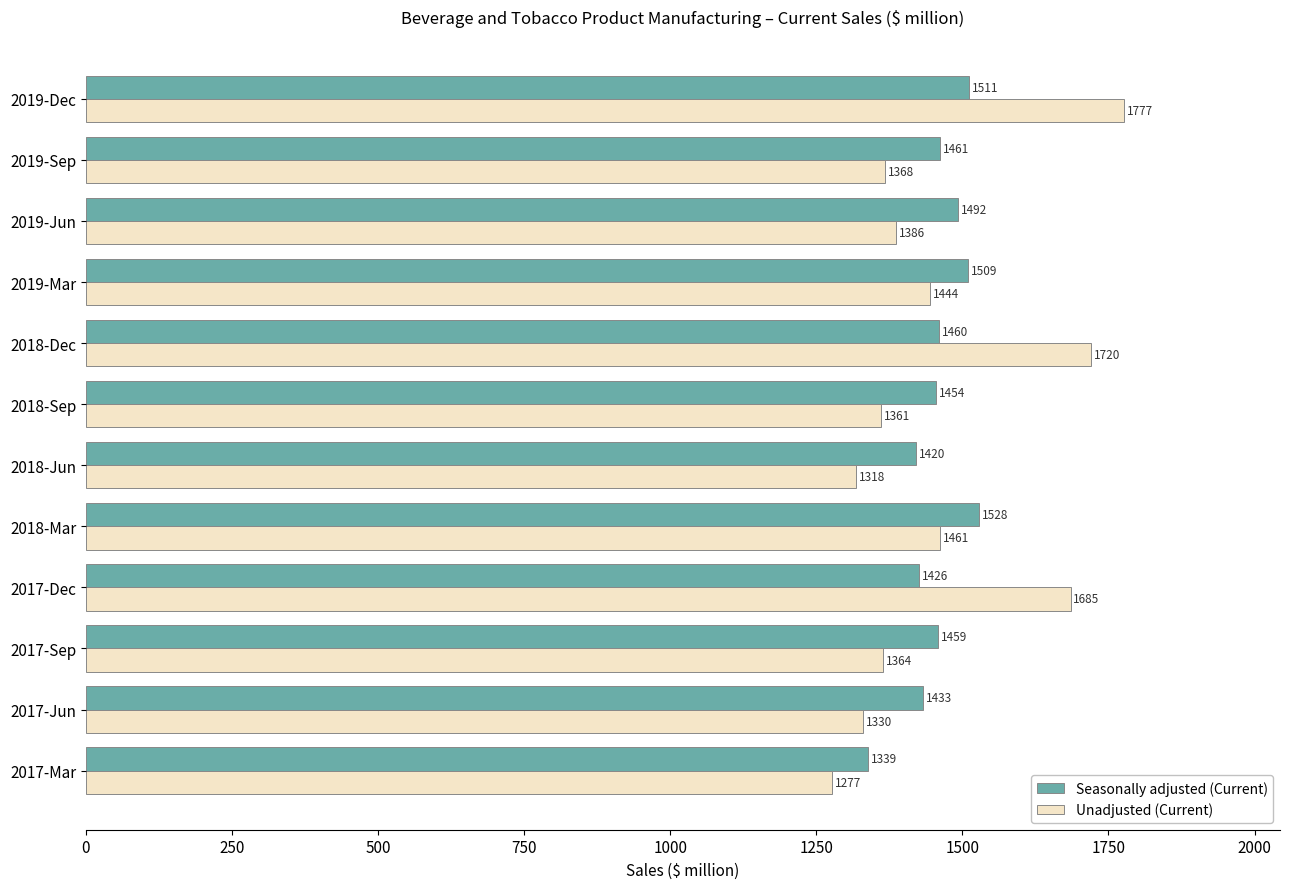

What is the greatest value displayed?

1777